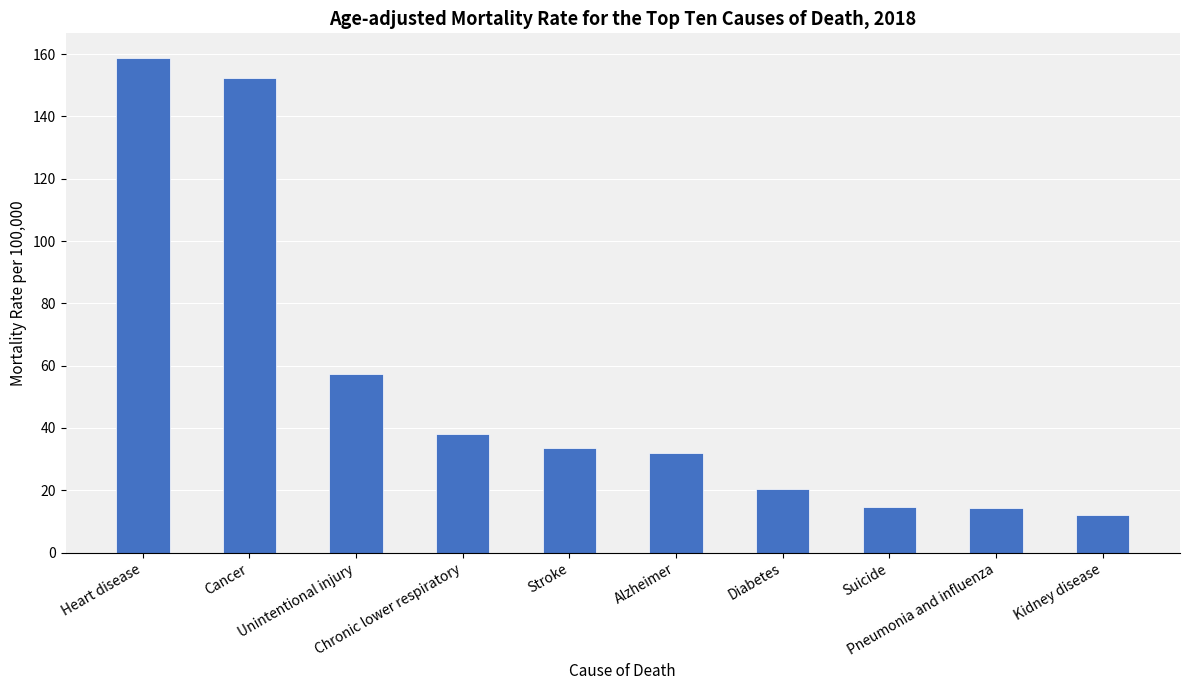

Which label corresponds to the smallest value in the chart?

Kidney disease